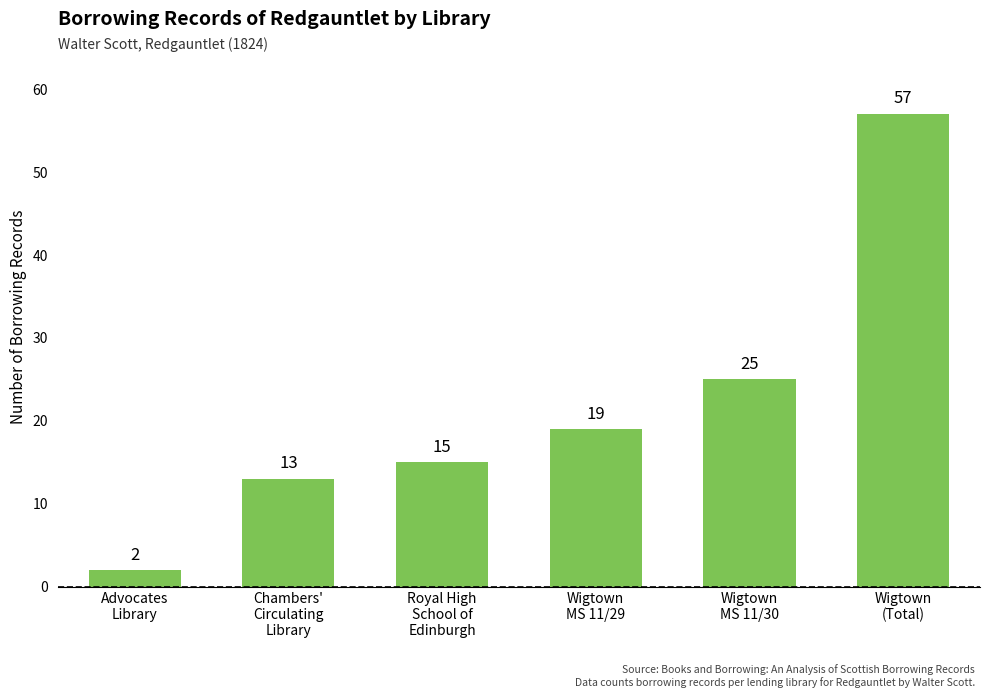

What is the label of the 3rd bar from the left?

Royal High
School of
Edinburgh